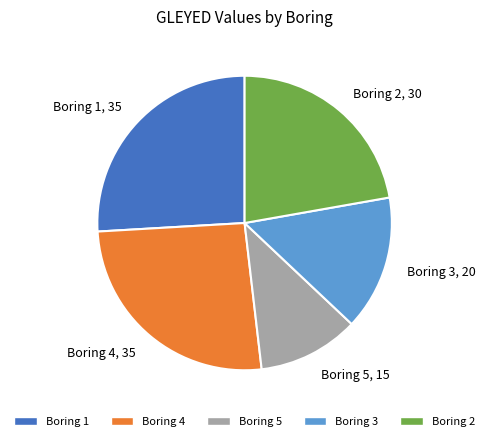

Which category has the smallest portion of the pie?

Boring 5, 15